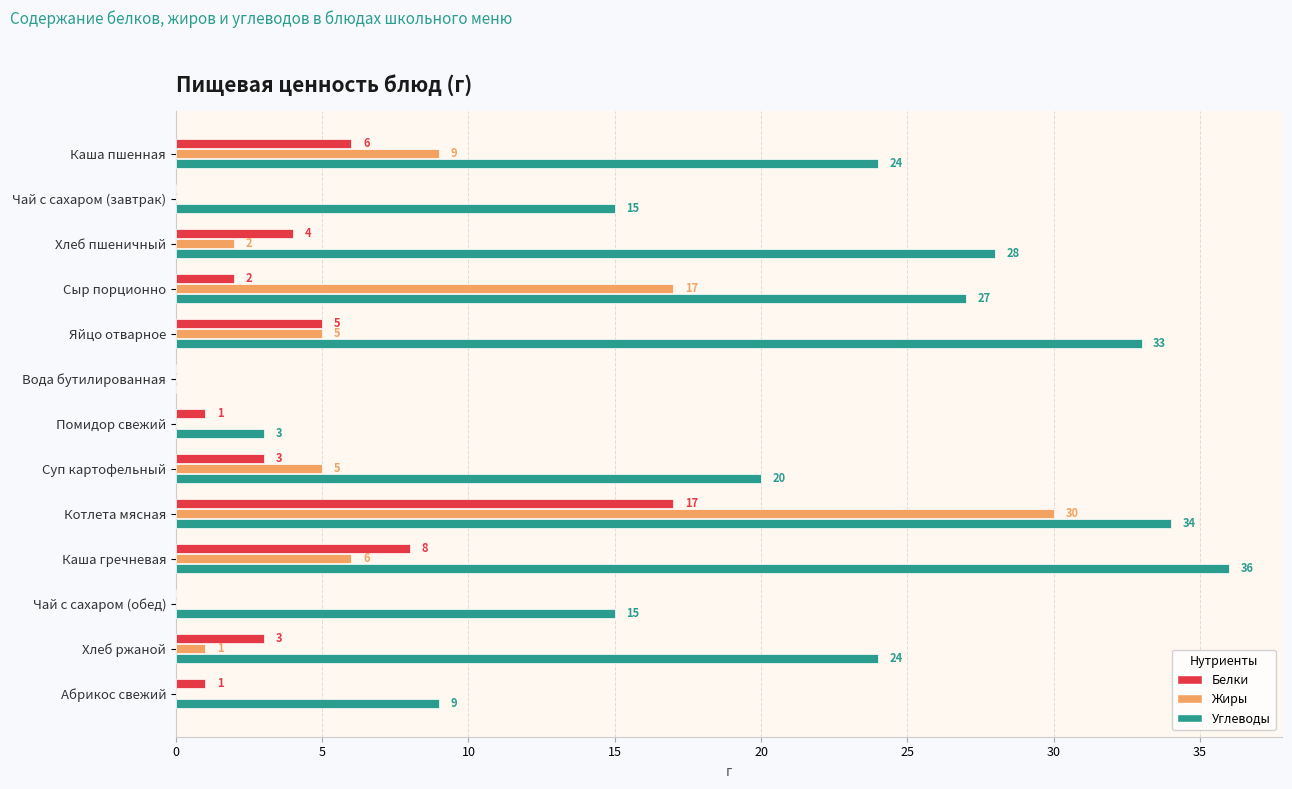

Is the value of Жиры at Яйцо отварное greater than the value of Белки at Помидор свежий?

Yes